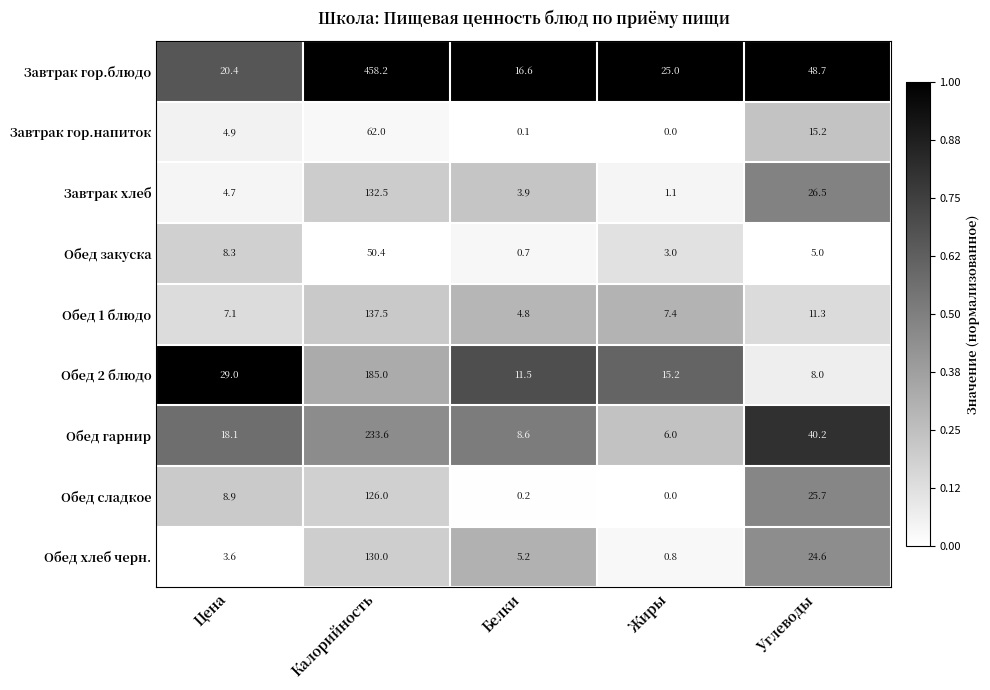

Is it true that Обед 1 блюдо equals 7.4 at Жиры?

True